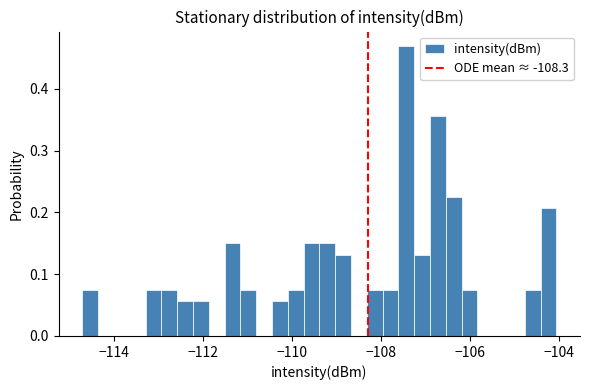

Read against the x-axis, roughly where is the centre of the tallest bar?

-107.4